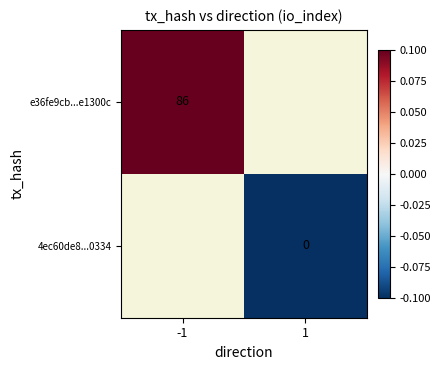

True or false: e36fe9cb...e1300c has a value of 30.3 at -1.

False